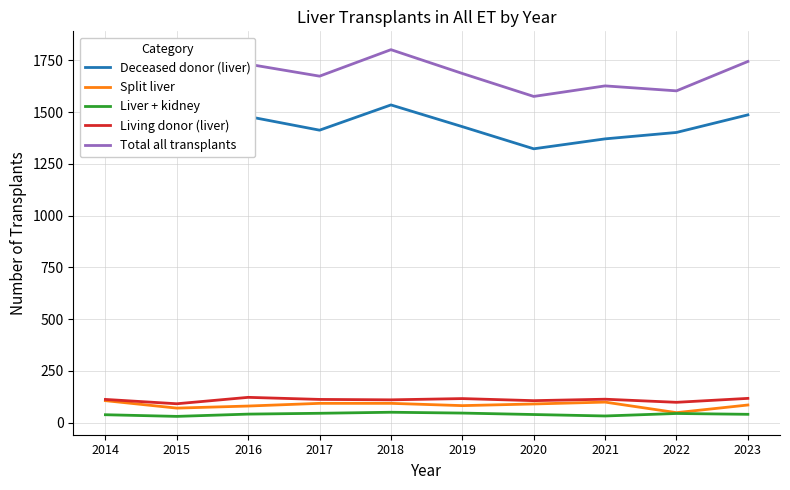

Does the chart have visible grid lines?

Yes